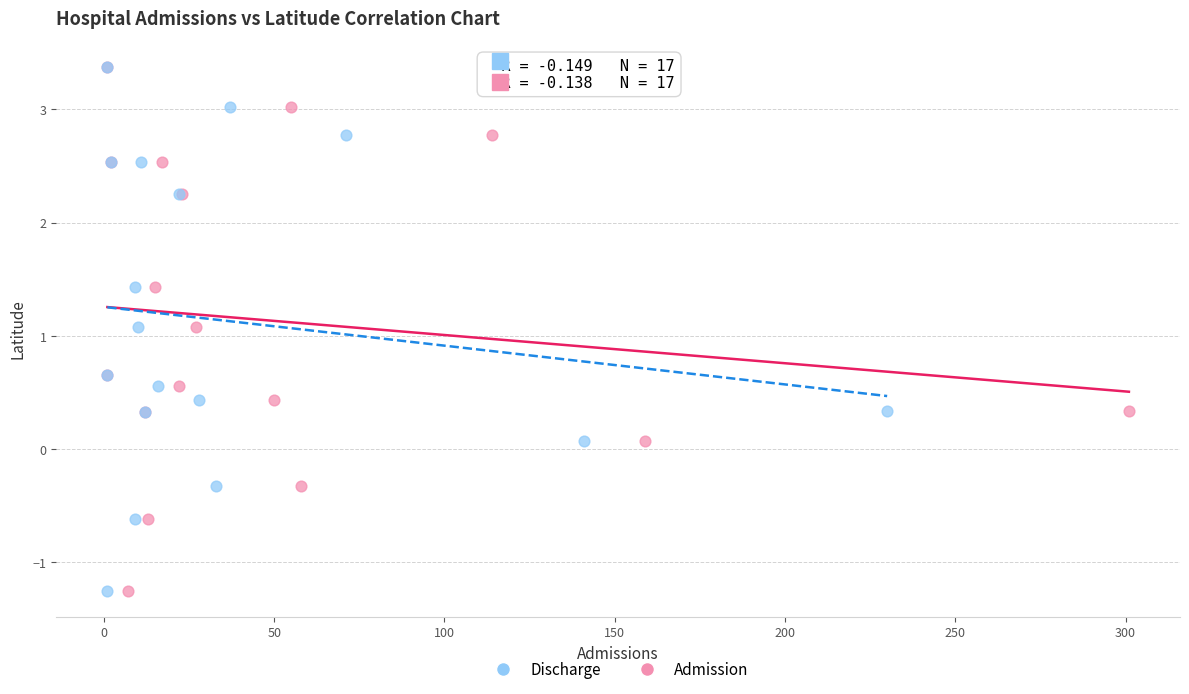

What are all the series names shown in the legend?

Discharge, Admission